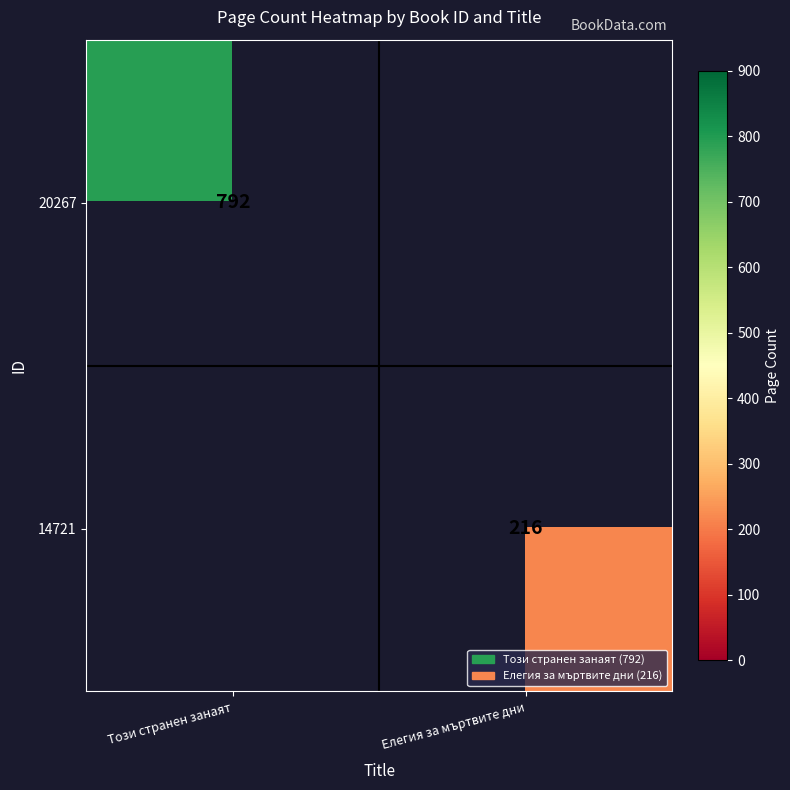

Count the number of data series in this chart.

2